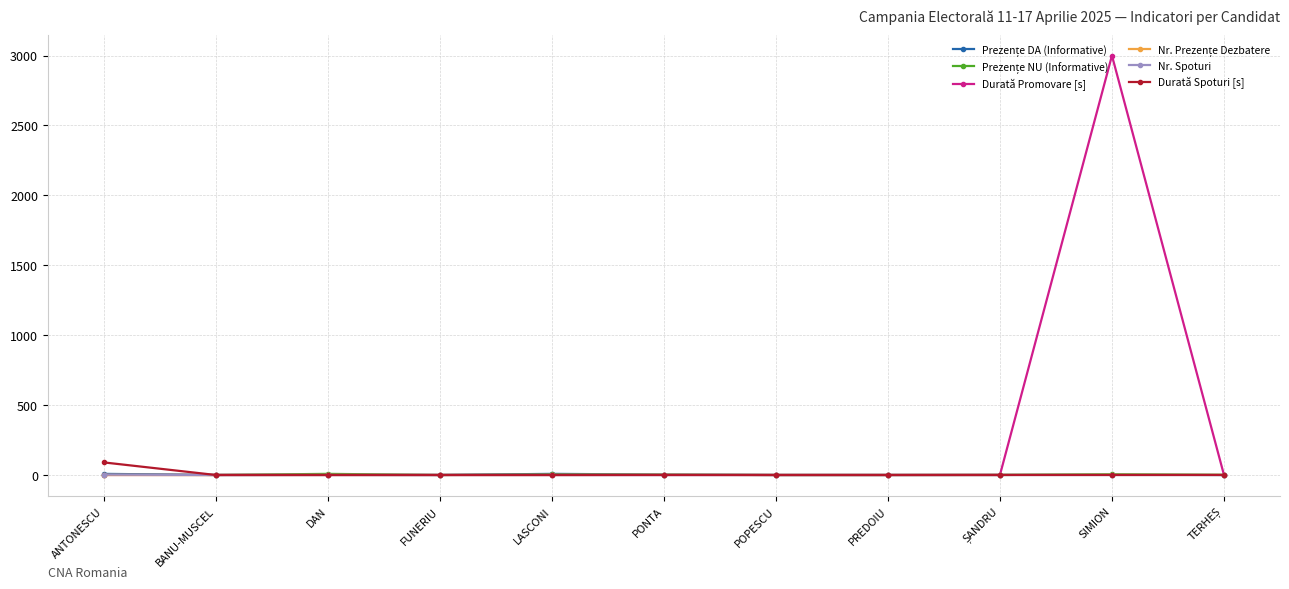

At which category is the sum across all series the highest?

SIMION